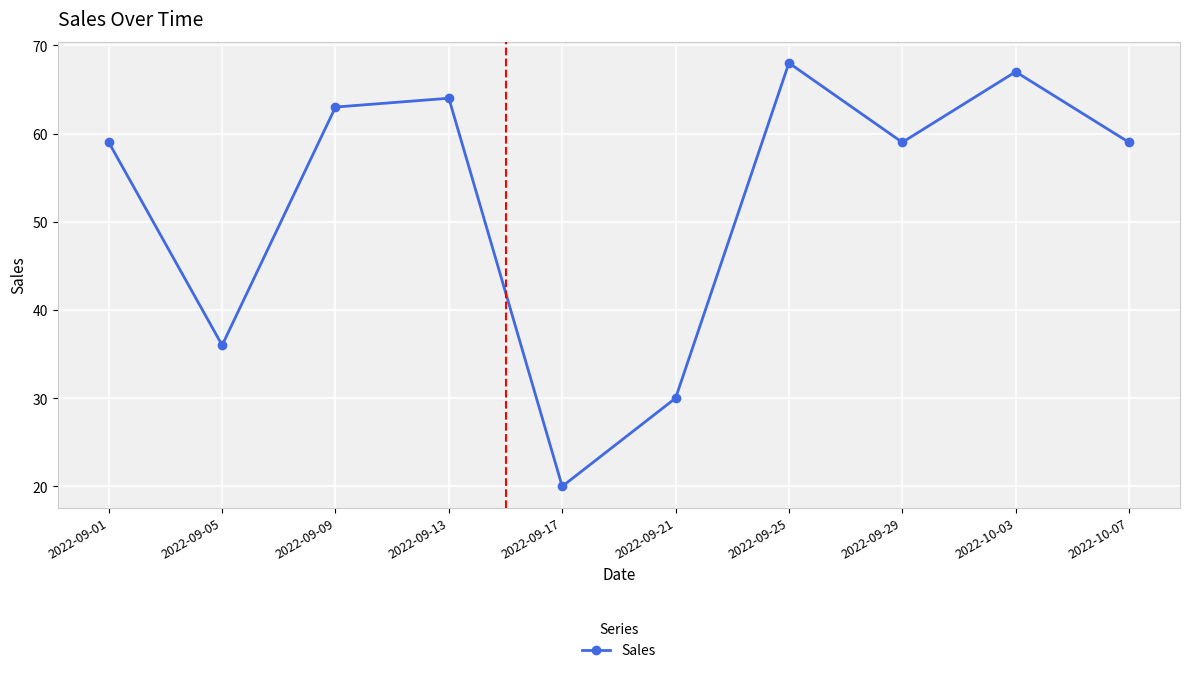

What is the approximate value at 2022-09-13?

64